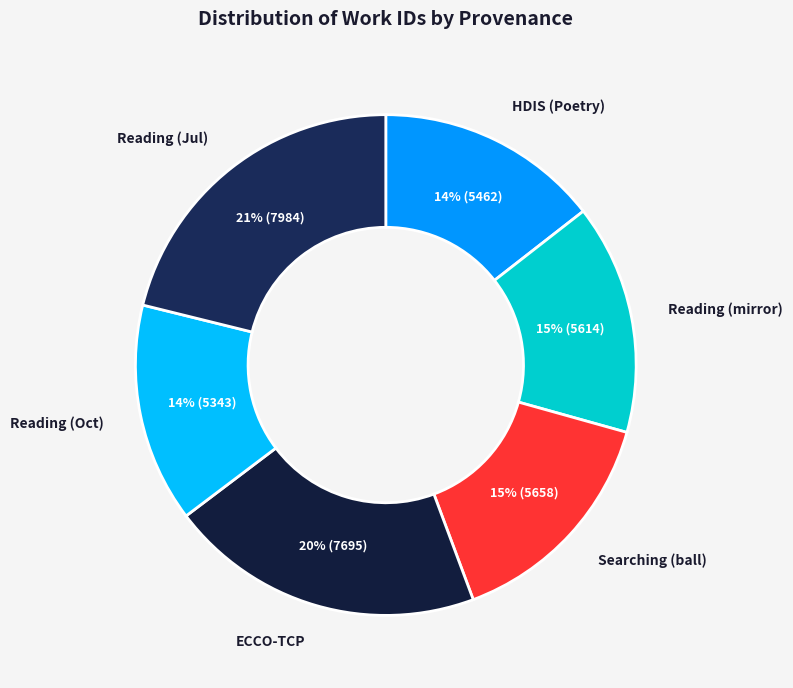

Which category has the biggest portion of the pie?

Reading (Jul)